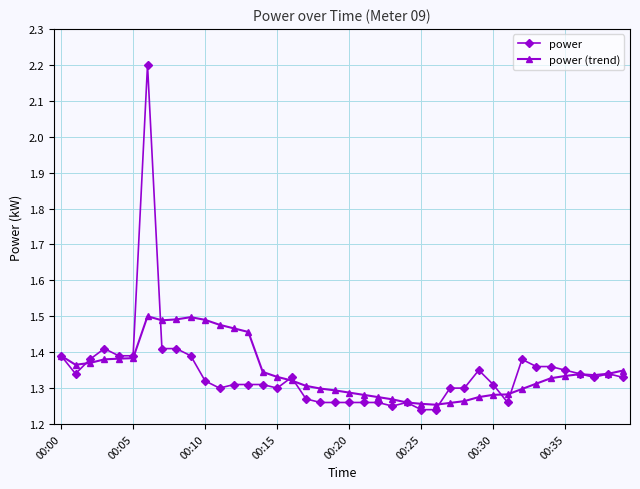

Count the power values in the range 1 to 2.

39